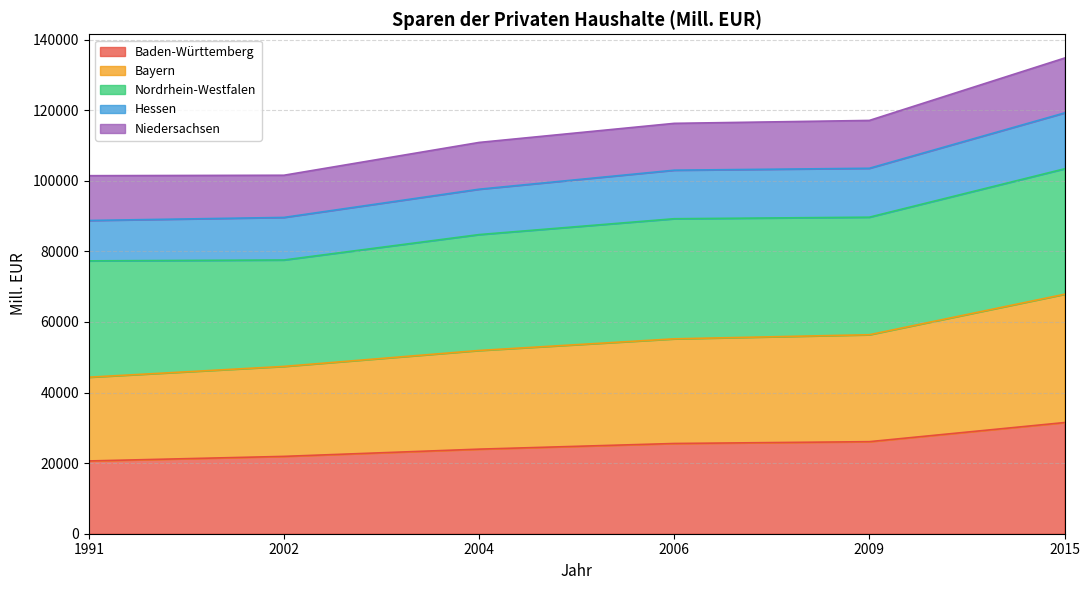

Which category has the lowest value across all series?

1991